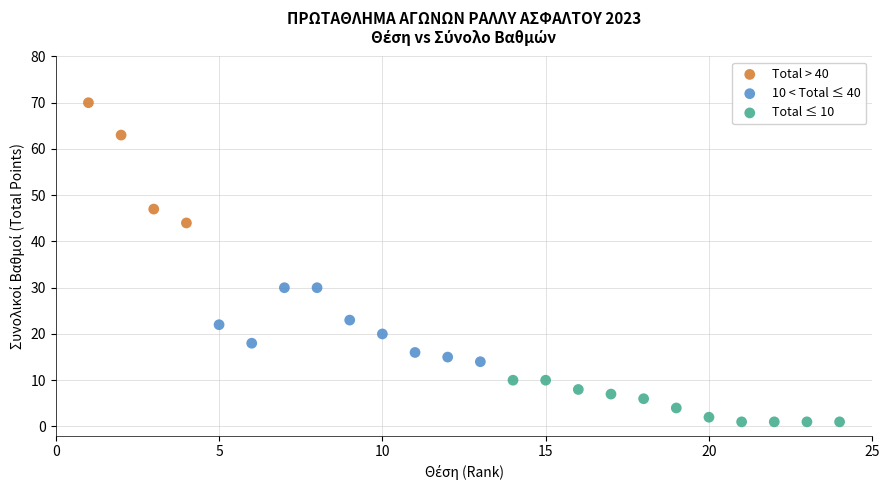

Which series has the widest spread of Y values?

Total > 40